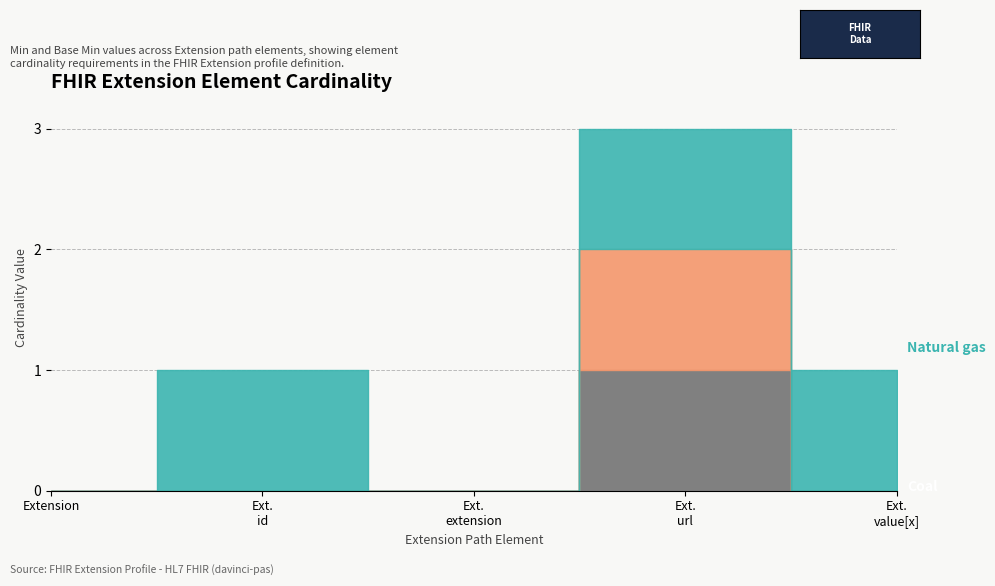

How many lines are shown in the chart?

3